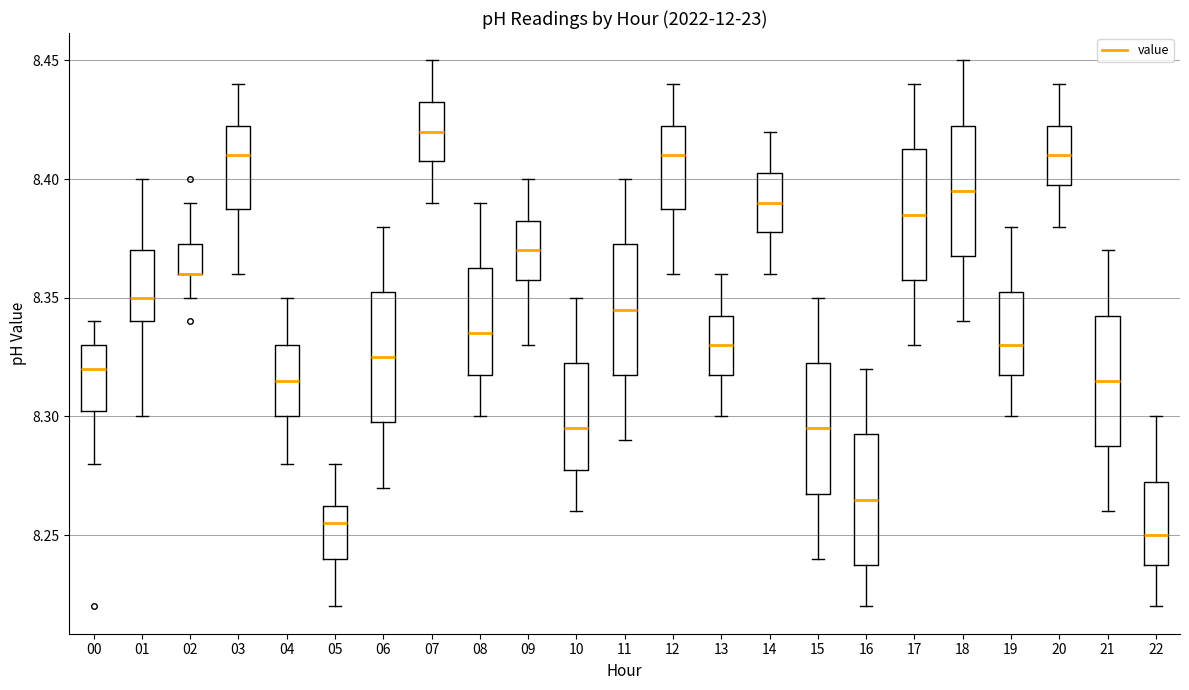

Where does the upper whisker of the box at x = 21 end on the y-axis? The values are not printed on the chart, so give them approximately, as read against the axis.

8.370